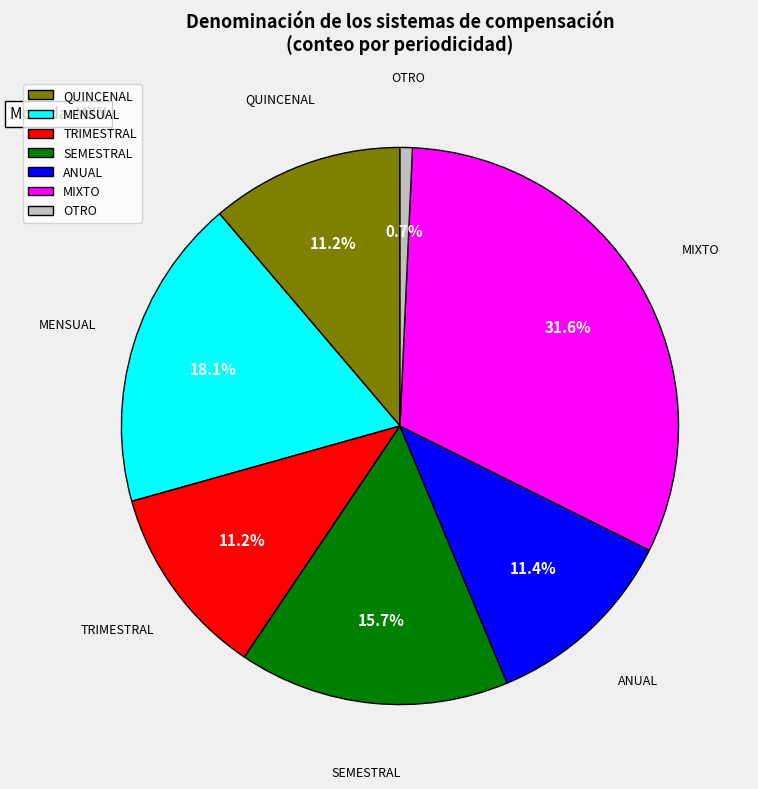

Which slice is the smallest?

OTRO